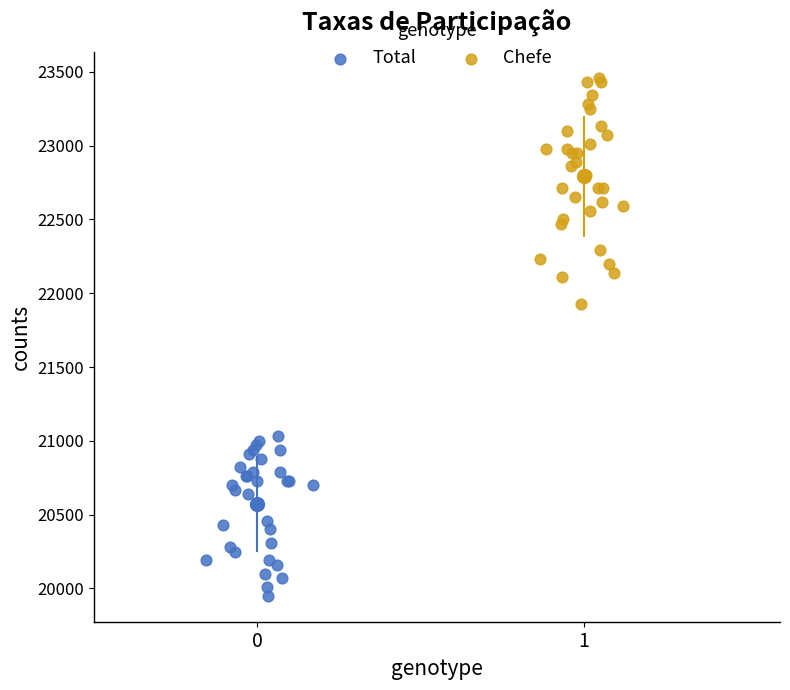

What are all the series names shown in the legend?

Total, Chefe